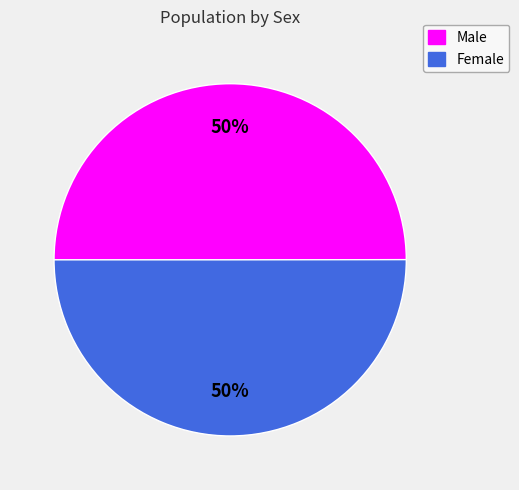

Count the number of slices in the pie.

2